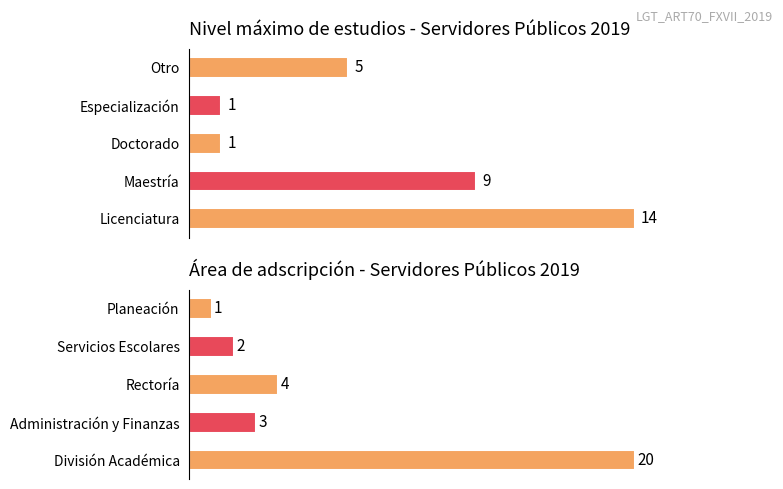

How many Count values are between 1 and 9?

4